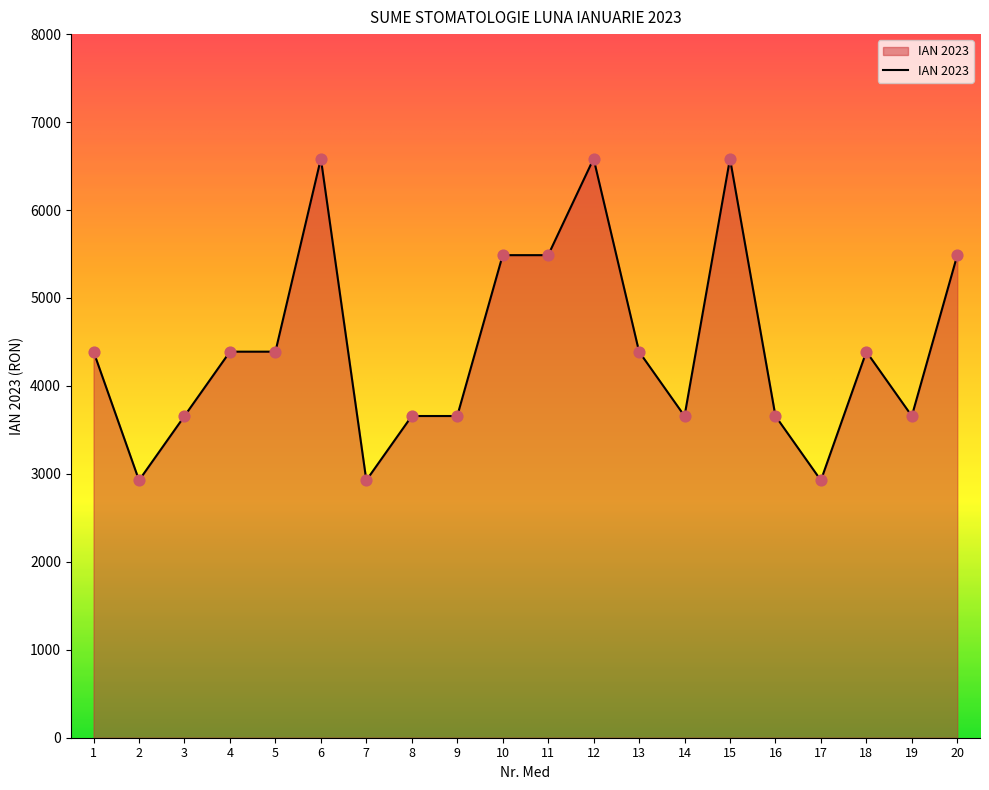

Between 20 and 18, which is larger?

20